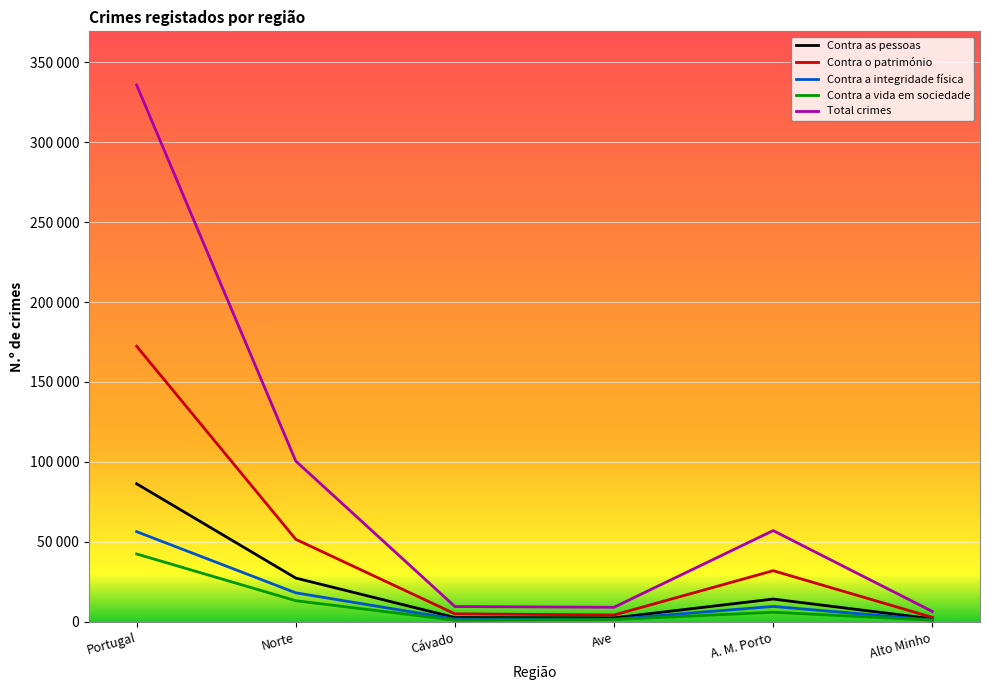

Which series has the widest spread of values?

Total crimes